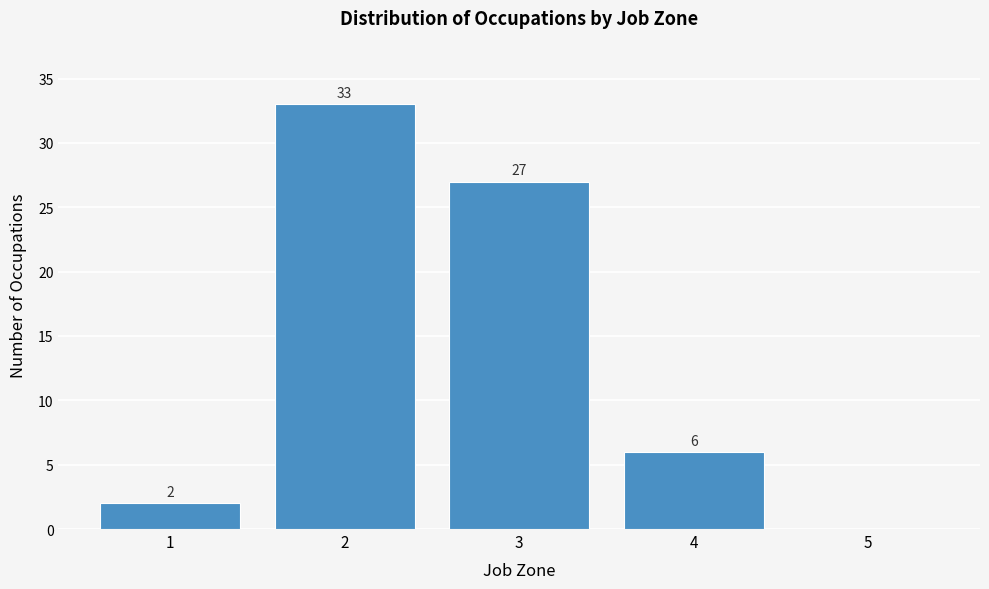

Reading left to right, what are all the values shown in this chart?

1=2	2=33	3=27	4=6	5=0